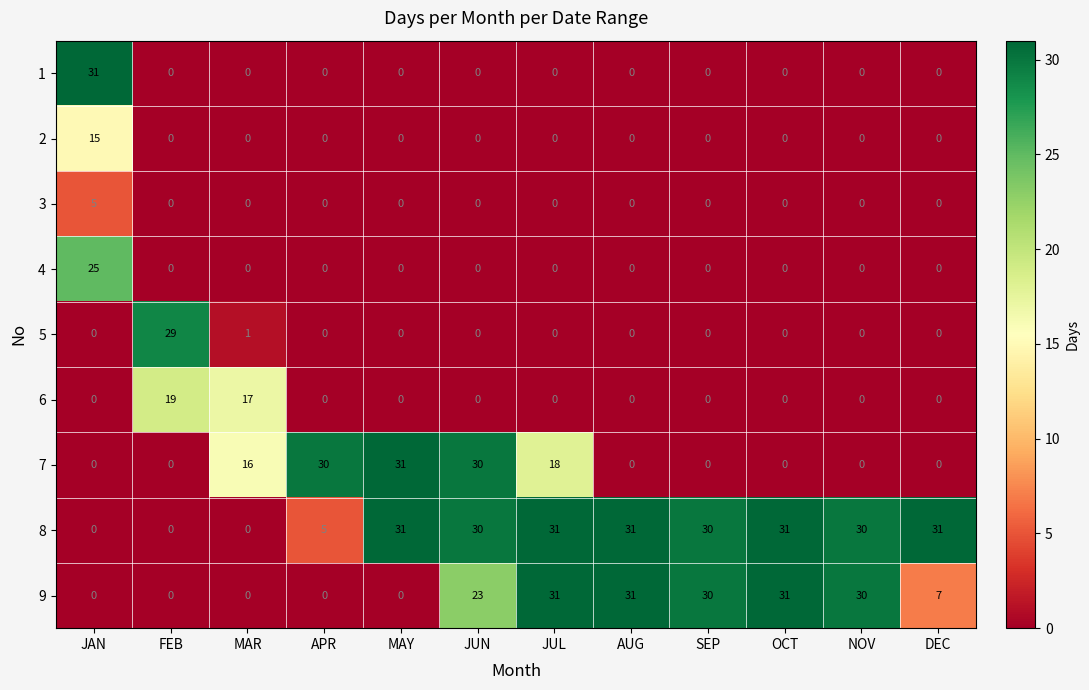

The 9 series shows 38 at JUN. True or false?

False